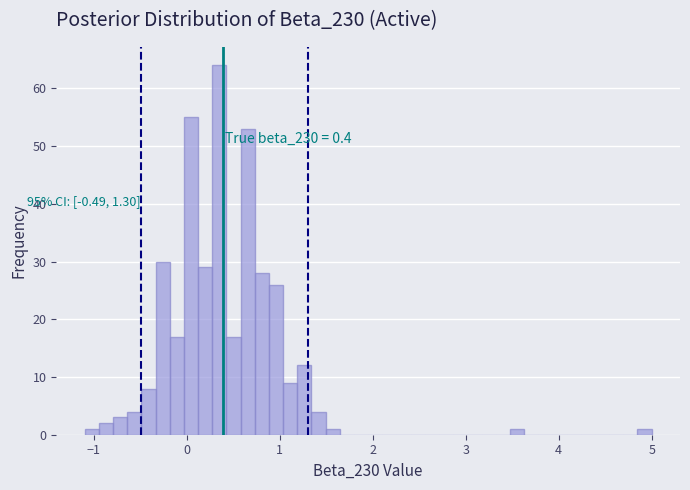

Around what value on the x-axis is the tallest bar? Give the approximate position of its centre, as read against the axis.

0.3